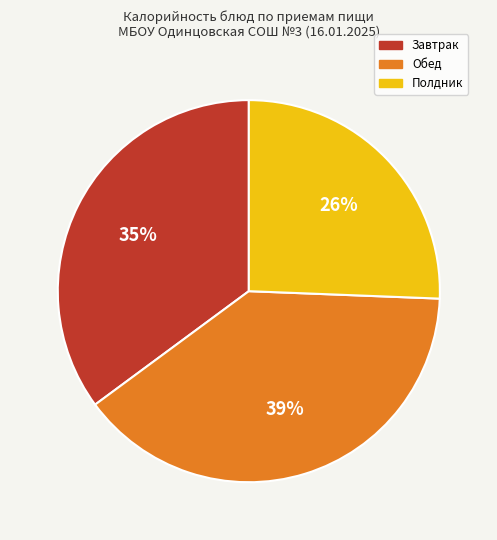

To the nearest percent, what is the average slice percentage?

33%